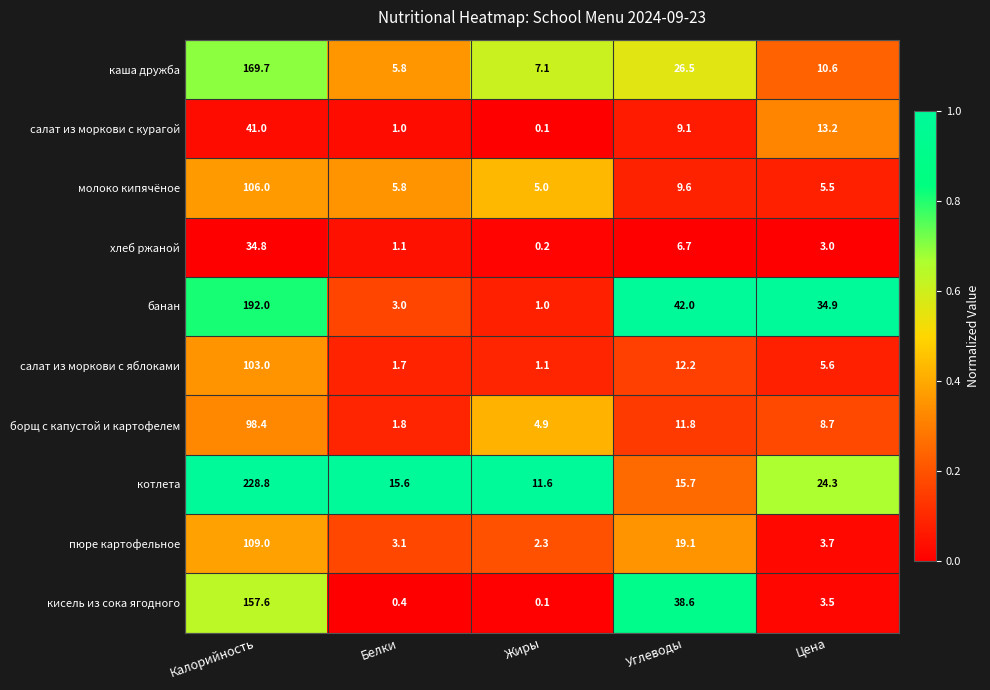

What is the maximum value shown in the chart?

228.8